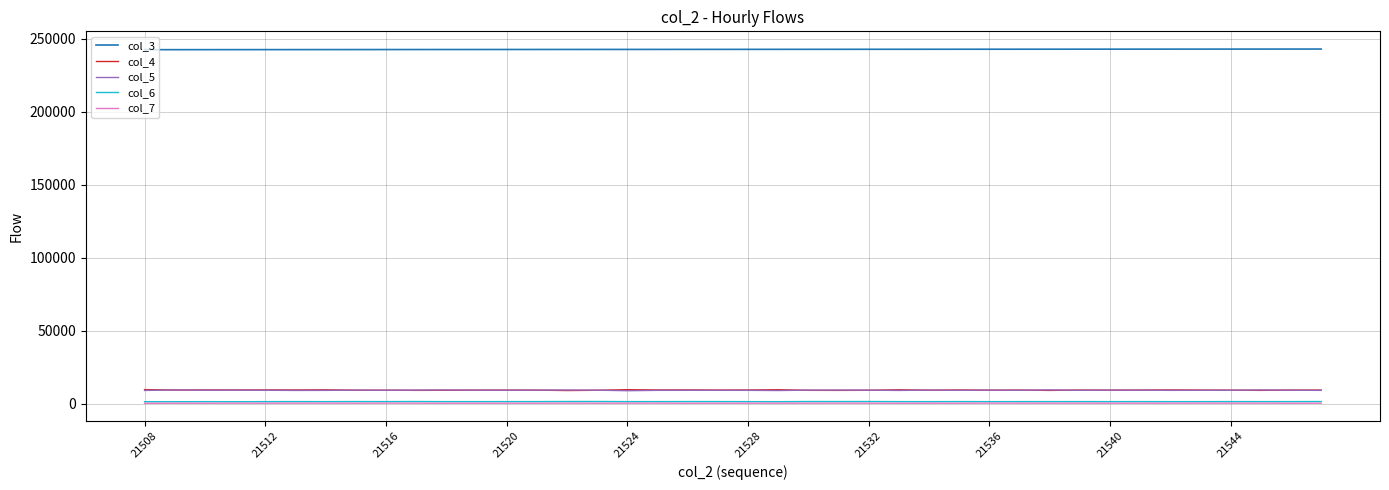

How many values in the col_7 series are below 261?

20